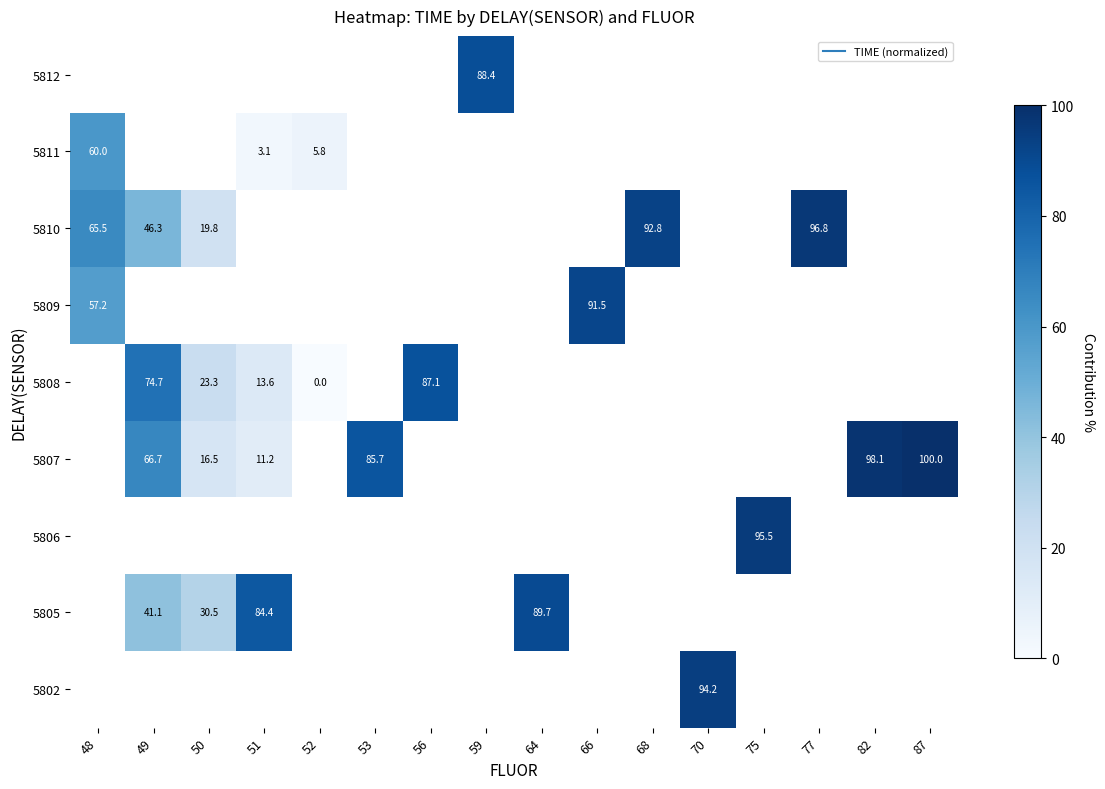

Between 50 and 77, which is larger?

77